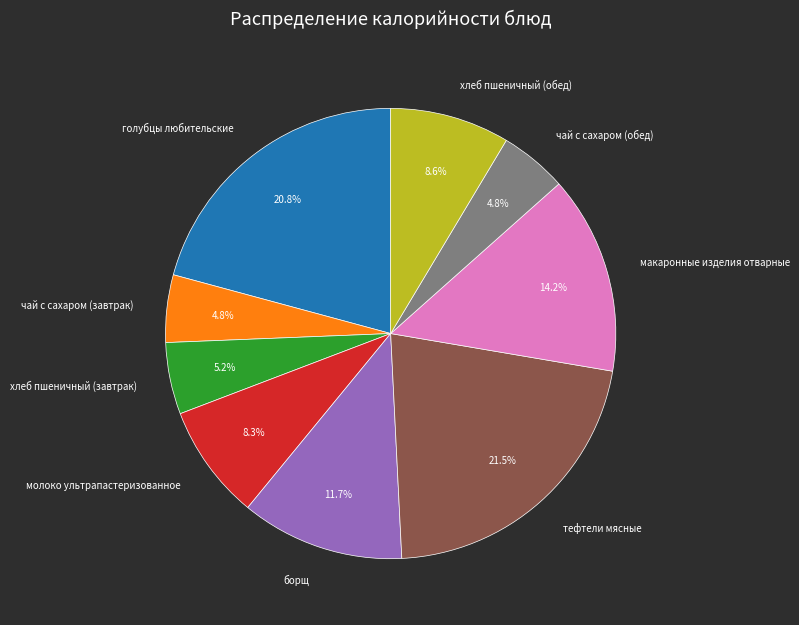

Approximately how many times larger is the value at голубцы любительские compared to хлеб пшеничный (завтрак)?

4.0